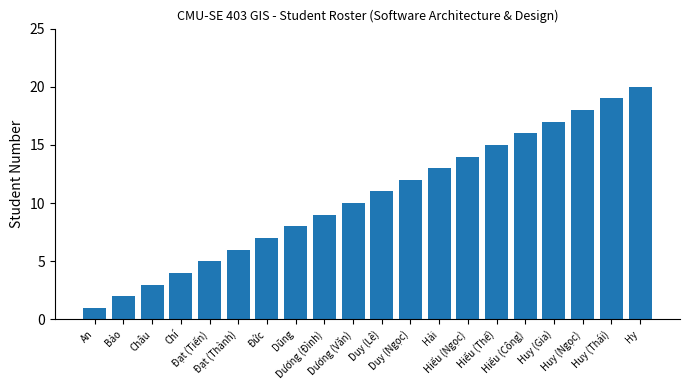

The value at Châu is 5. True or false?

False